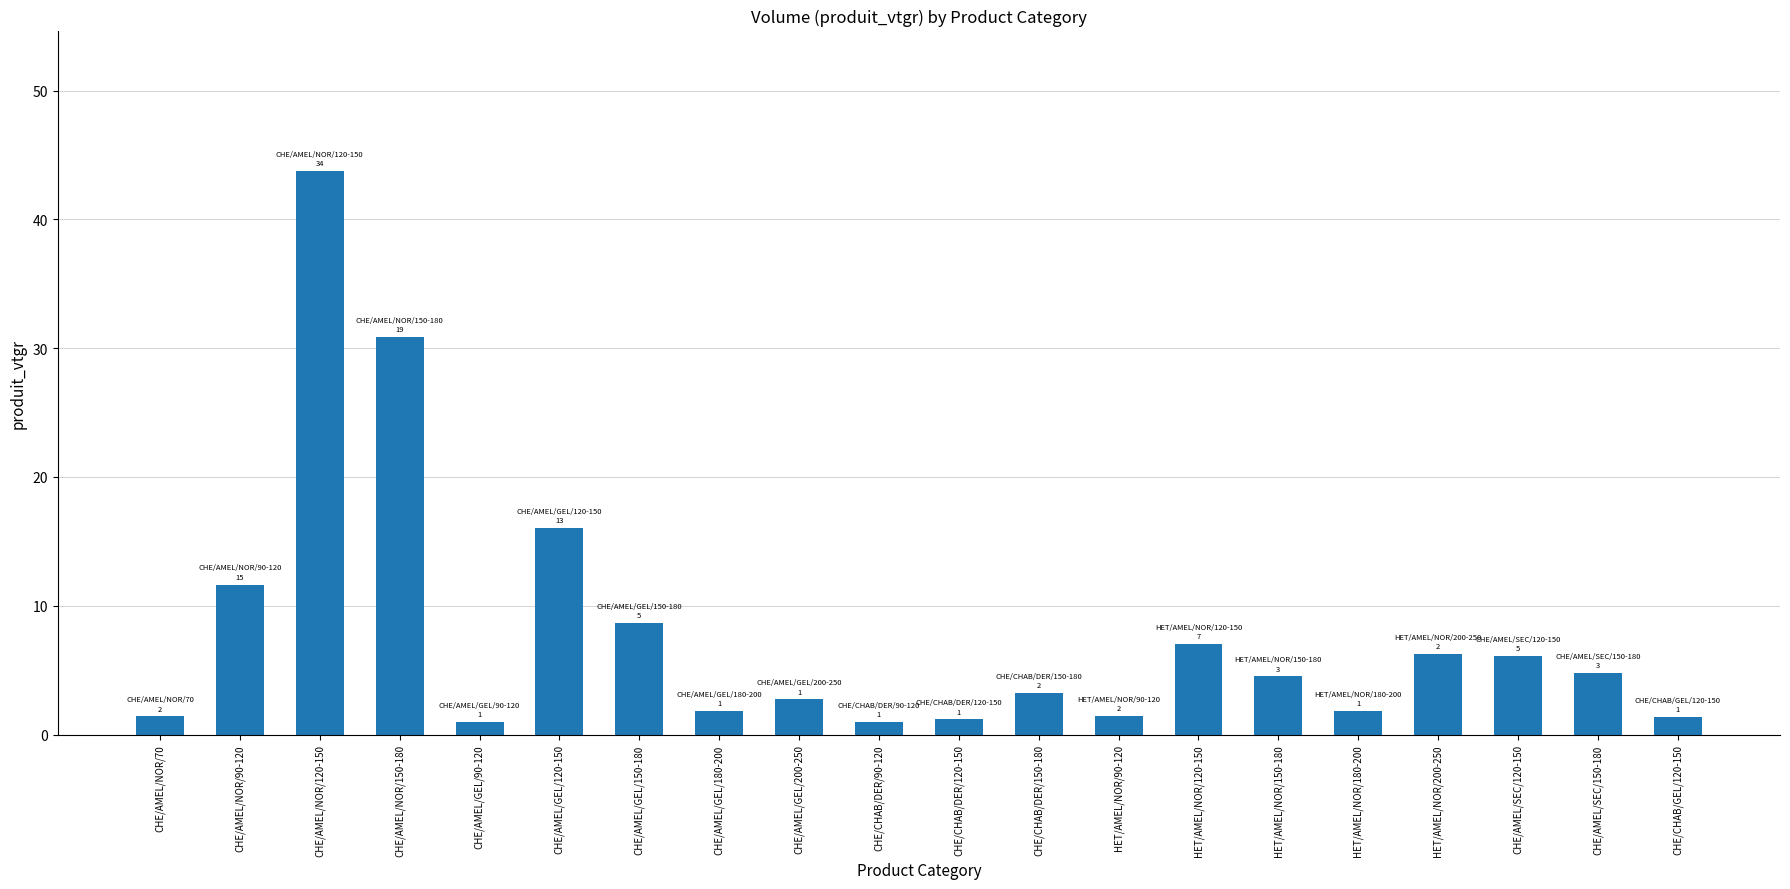

How many bars are there in total?

20